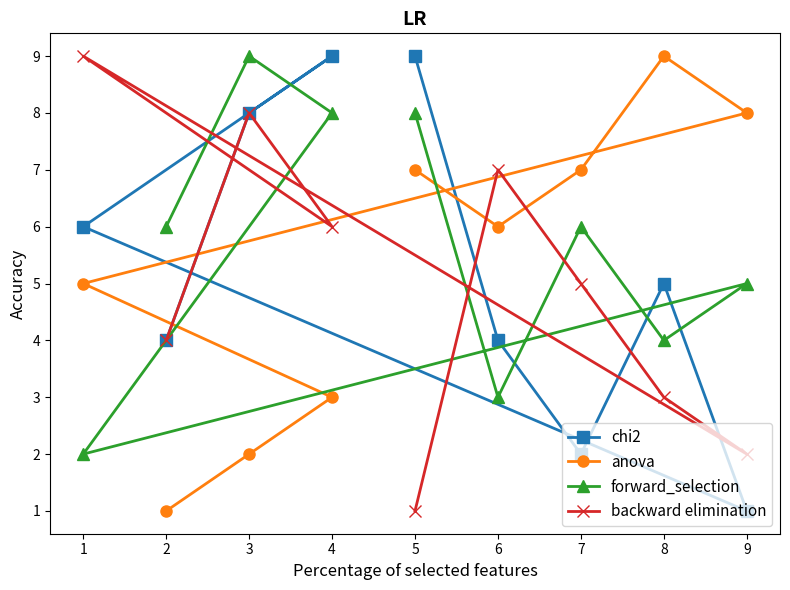

True or false: forward_selection has more than 2 points higher than both neighbors.

True